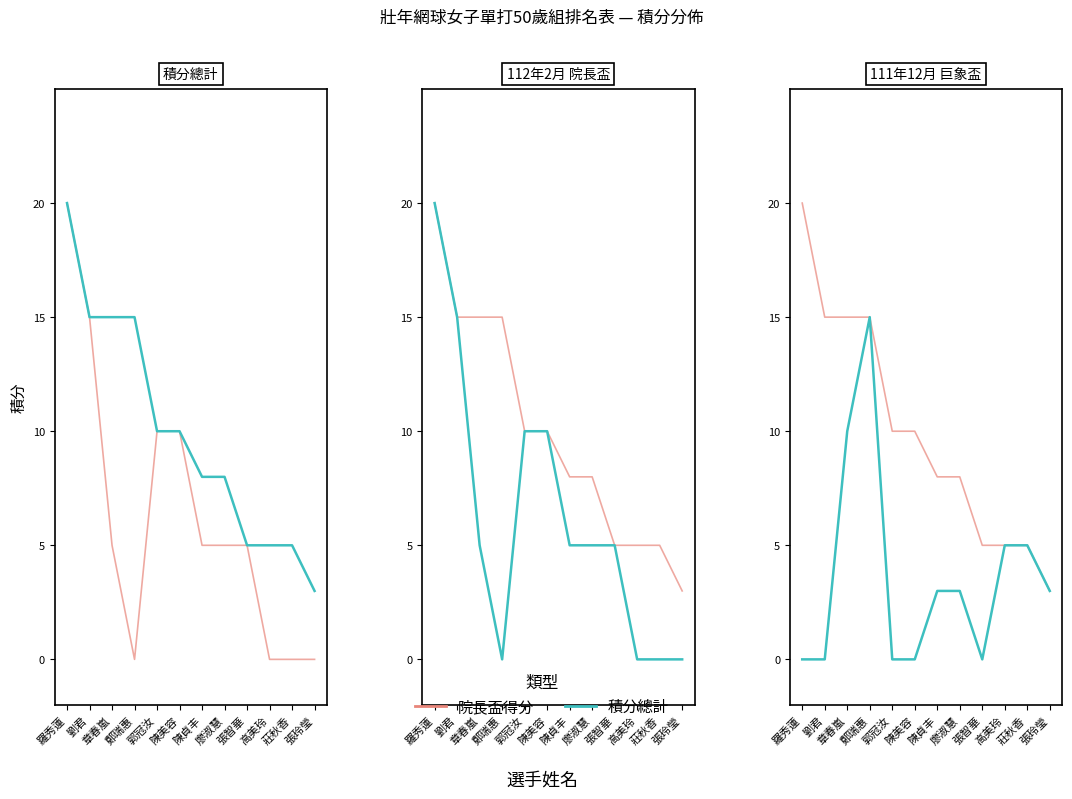

At how many categories does at least one series exceed 6?

8